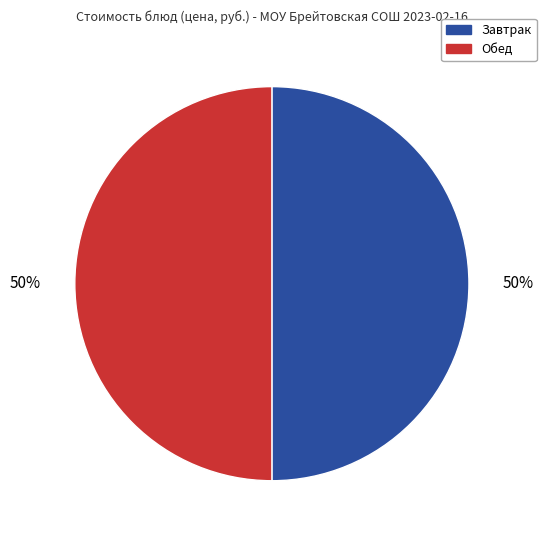

To the nearest percent, what is the average slice percentage?

50%